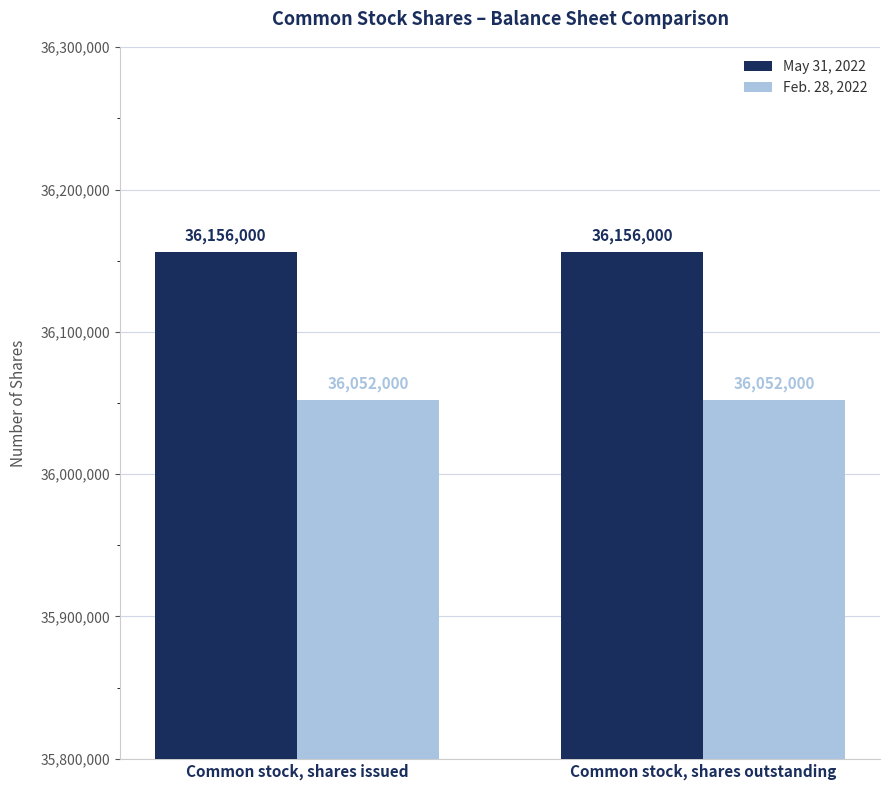

At Common stock, shares outstanding, list the series in order from largest to smallest.

May 31, 2022, Feb. 28, 2022